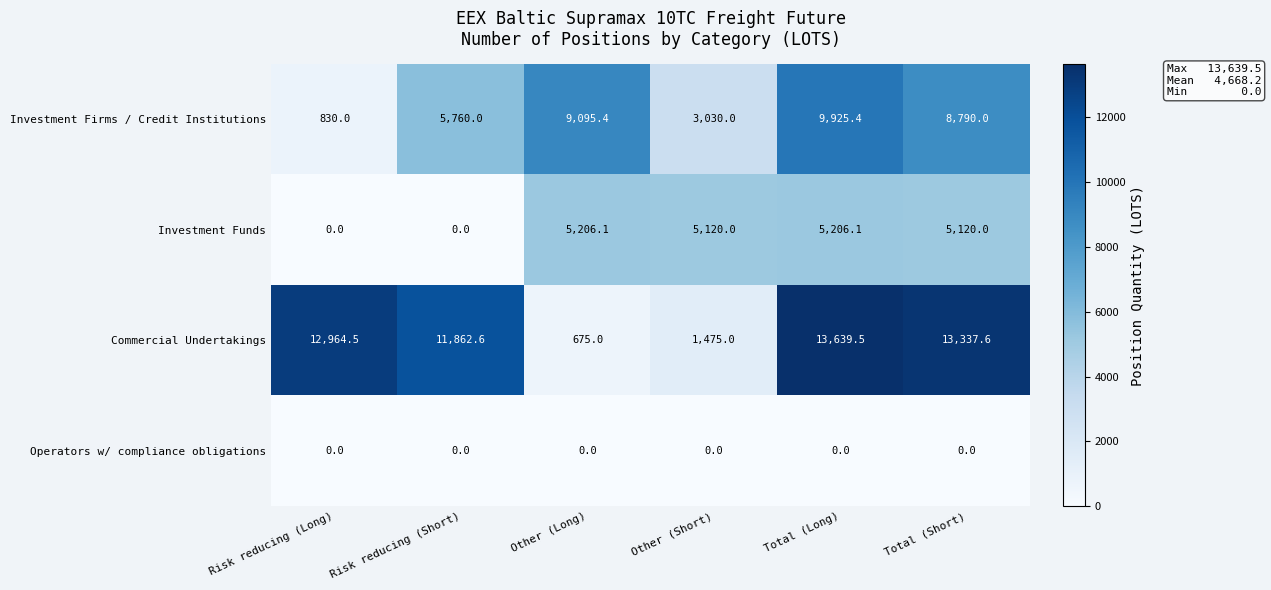

Between Other (Long) and Total (Short), which series saw the biggest shift?

Commercial Undertakings